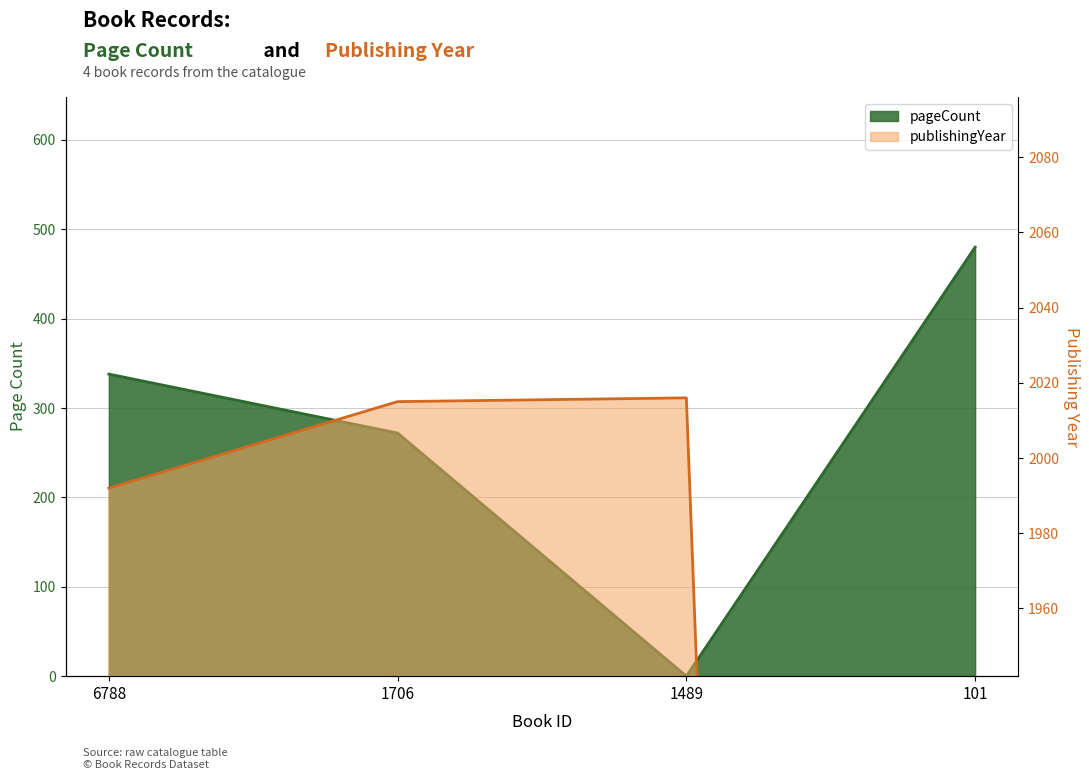

What is the difference between the maximum and minimum values in the pageCount series?

480